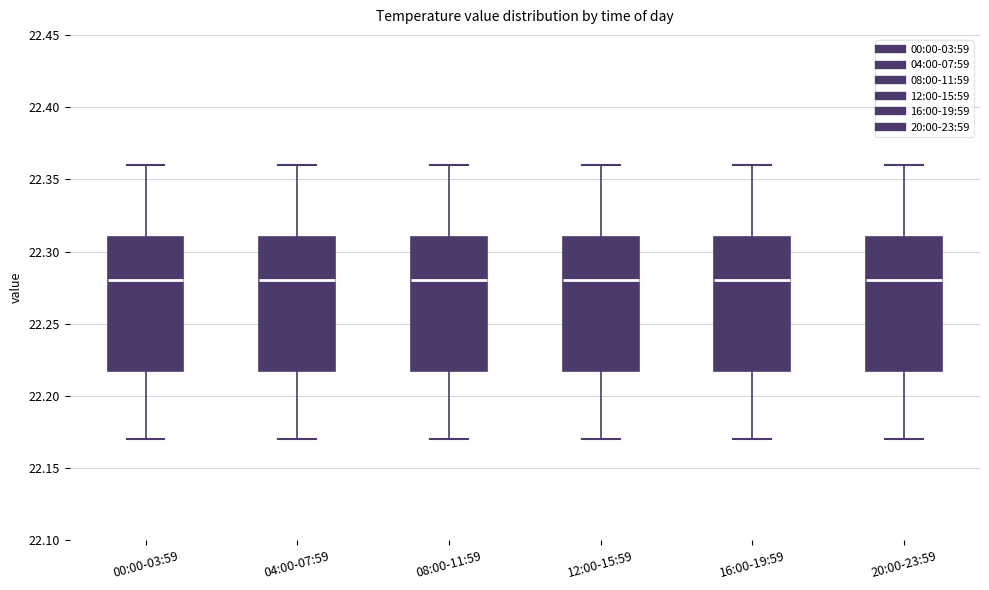

Reading left to right, read every box against the y-axis: the position of its median line, the range the box covers, and the ends of its whiskers. The values are not printed on the chart, so give them approximately, as read against the axis.

00:00-03:59: median 22.28, box 22.22 to 22.31, whiskers 22.17 to 22.36
04:00-07:59: median 22.28, box 22.22 to 22.31, whiskers 22.17 to 22.36
08:00-11:59: median 22.28, box 22.22 to 22.31, whiskers 22.17 to 22.36
12:00-15:59: median 22.28, box 22.22 to 22.31, whiskers 22.17 to 22.36
16:00-19:59: median 22.28, box 22.22 to 22.31, whiskers 22.17 to 22.36
20:00-23:59: median 22.28, box 22.22 to 22.31, whiskers 22.17 to 22.36